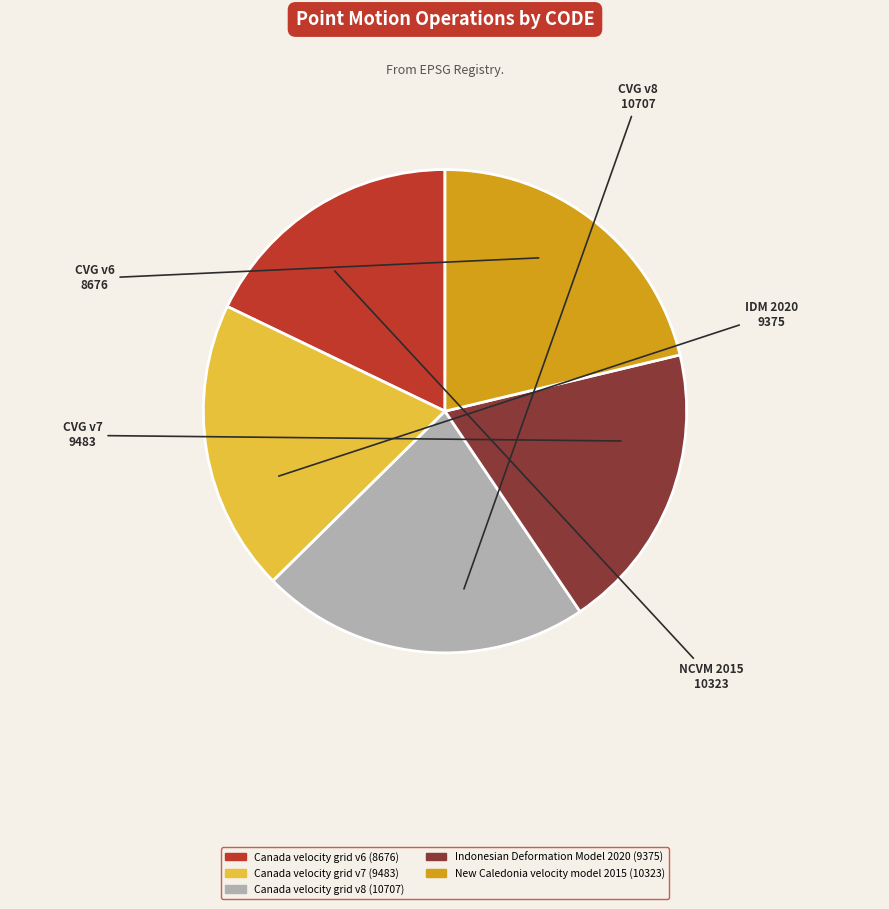

Between Canada velocity grid v7 and Canada velocity grid v6, which is larger?

Canada velocity grid v7